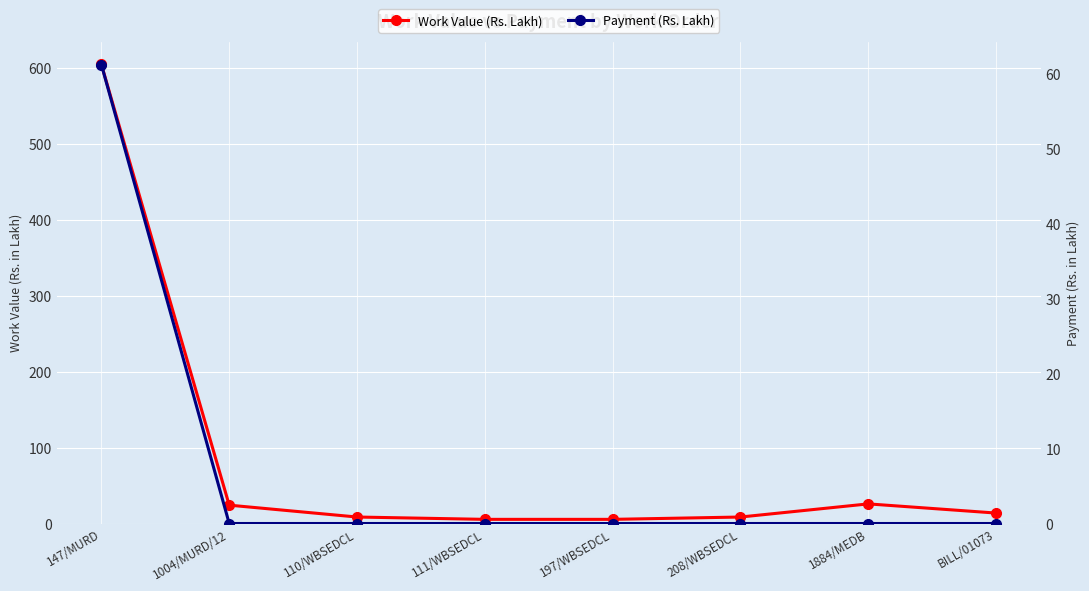

True or false: Payment (Rs. Lakh) has a value of 0.0 at 110/WBSEDCL.

True